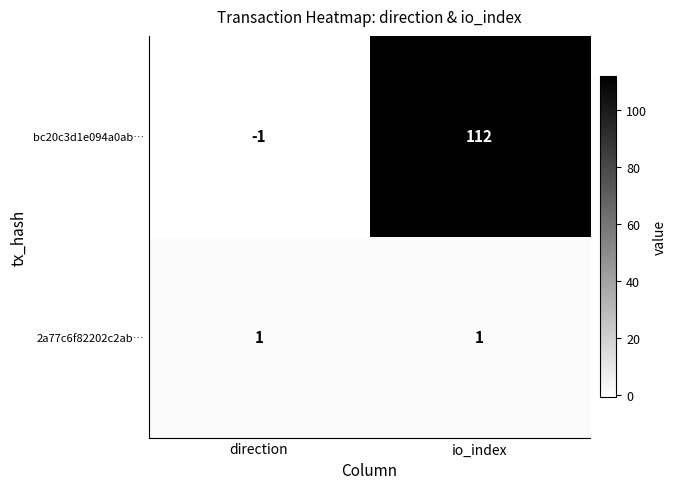

What is the minimum value shown in the chart?

-1